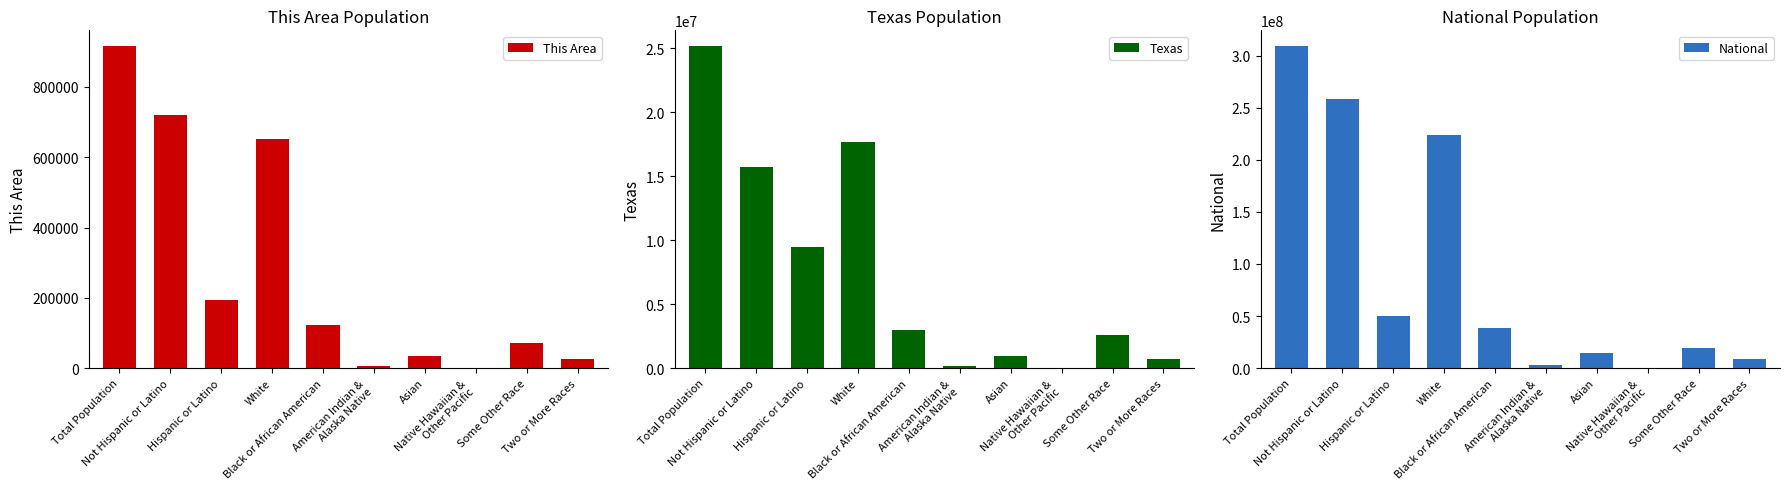

At which label does Texas first exceed 2979598?

Total Population